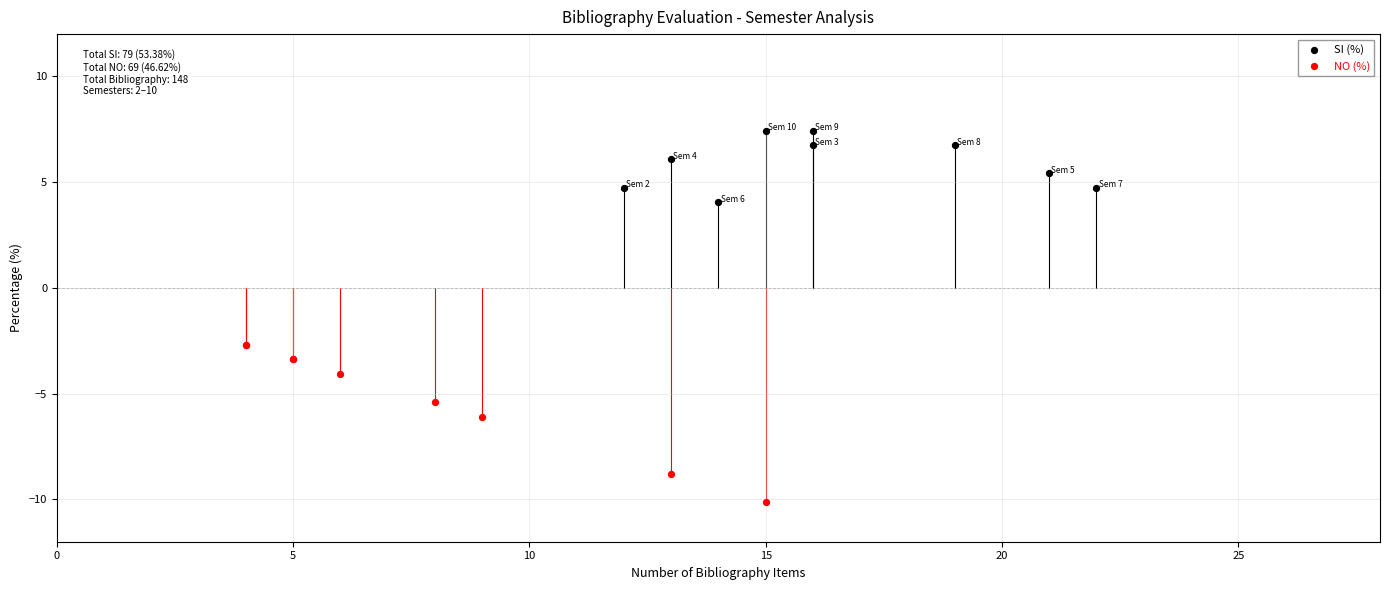

Which series reaches the minimum Y coordinate?

NO (%)